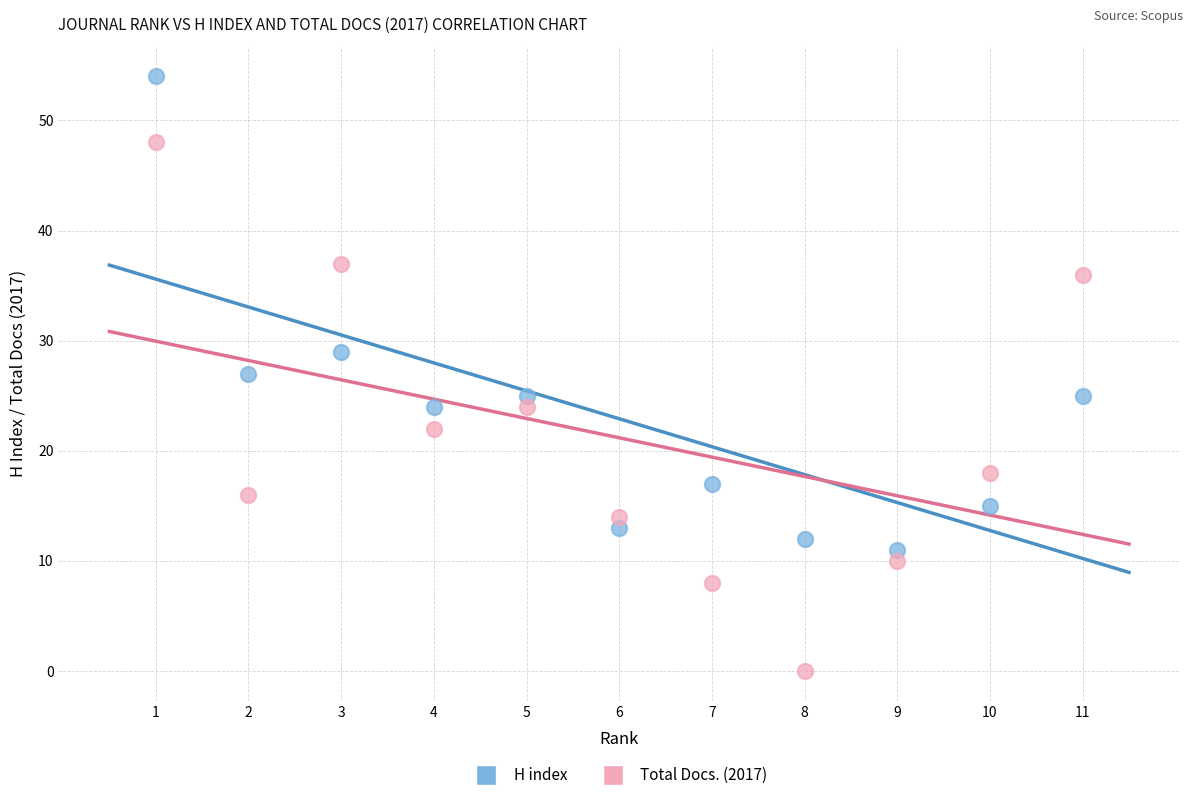

What are all the series names shown in the legend?

H index, Total Docs. (2017)